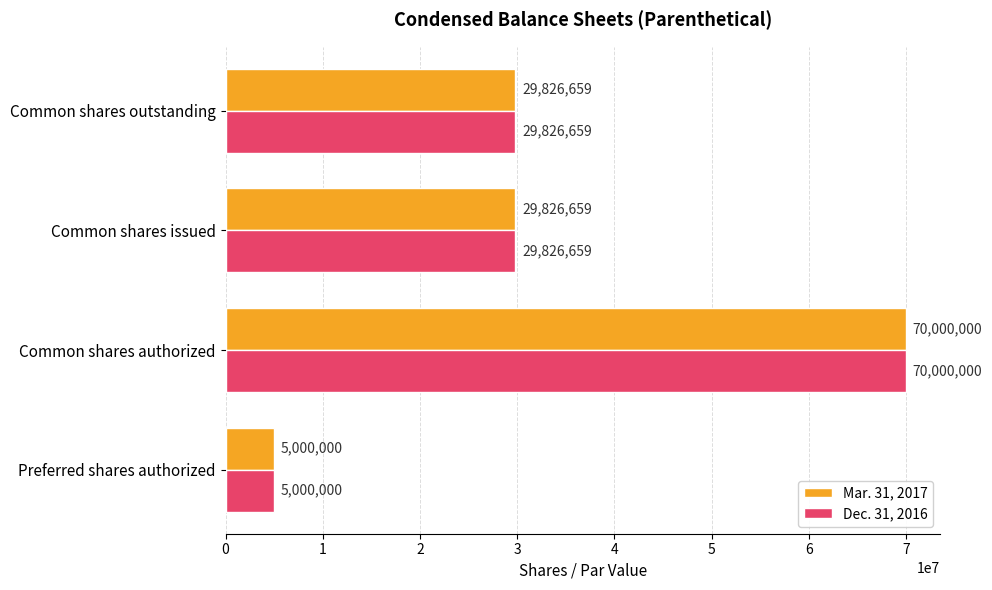

The value of Dec. 31, 2016 at Common shares authorized is 70000000. True or false?

True